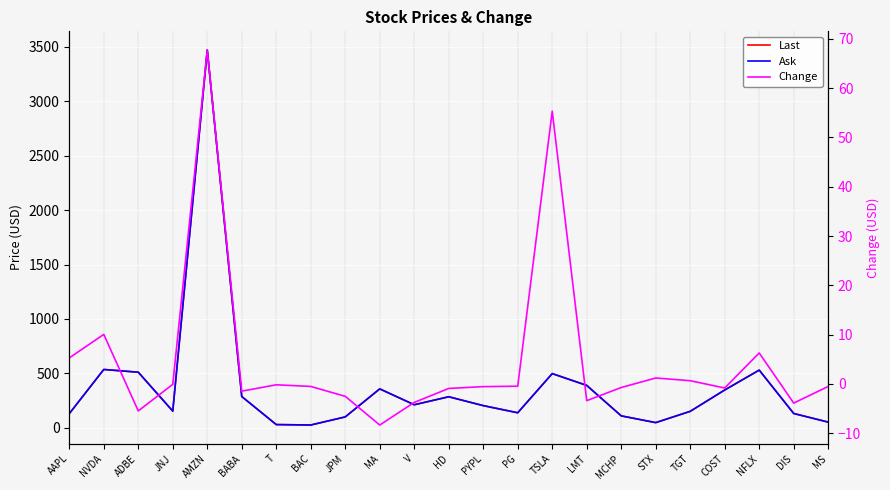

Reading right to left, transcribe all the data shown in this chart.

Last: MS=52.4	DIS=131.6	NFLX=530.2	COST=347.5	TGT=151.5	STX=47.8	MCHP=109.8	LMT=389.8	TSLA=498.0	PG=138.3	PYPL=203.9	HD=285.4	V=211.9	MA=357.8	JPM=100.2	BAC=25.8	T=29.9	BABA=287.5	AMZN=3469.5	JNJ=153.5	ADBE=510.9	NVDA=536.0	AAPL=130.1
Ask: MS=52.4	DIS=131.6	NFLX=530.3	COST=347.5	TGT=151.5	STX=47.8	MCHP=109.8	LMT=389.7	TSLA=498.2	PG=138.3	PYPL=203.9	HD=285.4	V=211.9	MA=357.8	JPM=100.2	BAC=25.8	T=29.9	BABA=287.5	AMZN=3470.7	JNJ=153.5	ADBE=511.0	NVDA=536.1	AAPL=130.1
Change: MS=-0.5	DIS=-3.9	NFLX=6.3	COST=-0.8	TGT=0.6	STX=1.2	MCHP=-0.7	LMT=-3.4	TSLA=55.3	PG=-0.5	PYPL=-0.6	HD=-0.9	V=-3.8	MA=-8.4	JPM=-2.5	BAC=-0.5	T=-0.2	BABA=-1.5	AMZN=67.7	JNJ=-0.1	ADBE=-5.5	NVDA=10.0	AAPL=5.3